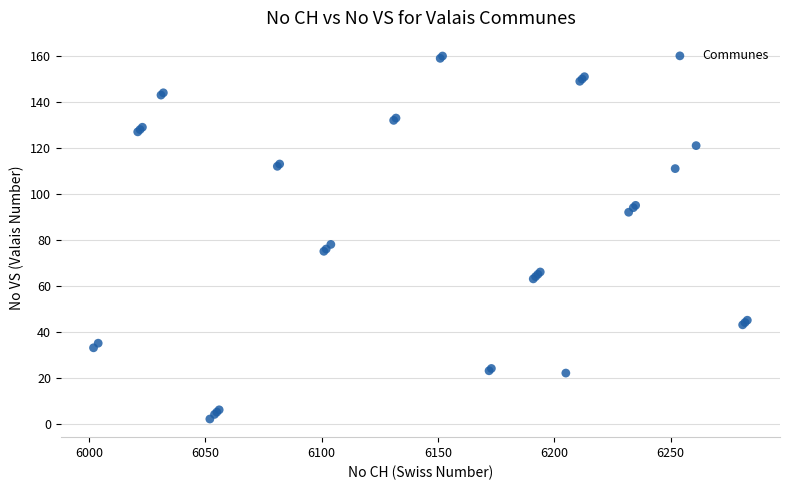

What Y value in the scatter plot is closest to 81?

78